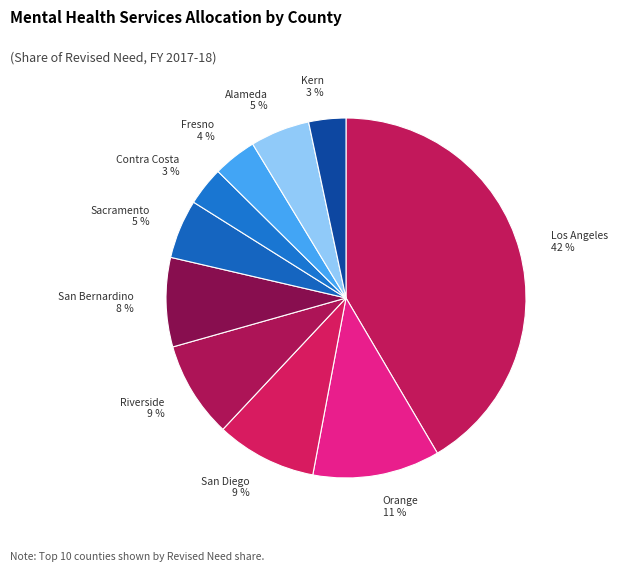

Combined, do San Bernardino and Riverside account for over 50%?

No